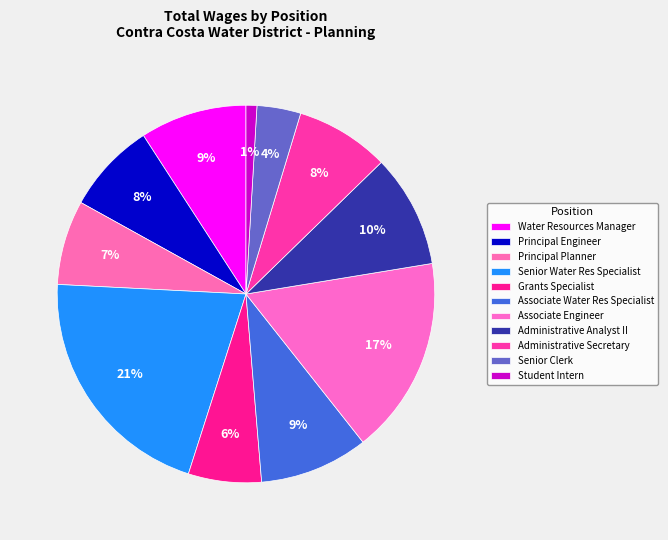

Combined, do Associate Water Res Specialist and Administrative Secretary account for over 50%?

No